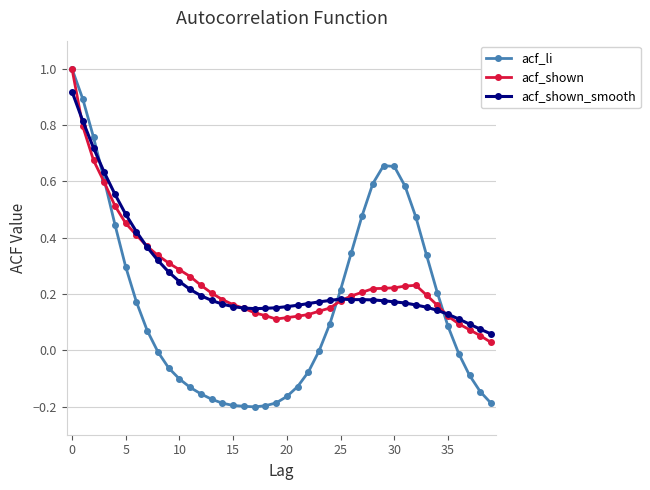

What is the greatest value displayed?

1.0